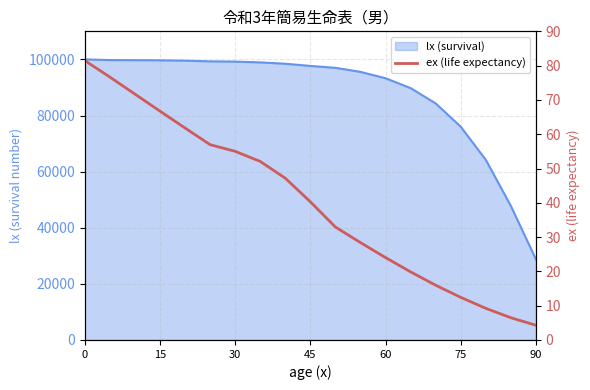

What is the value of the 2nd point from the left?

76.7